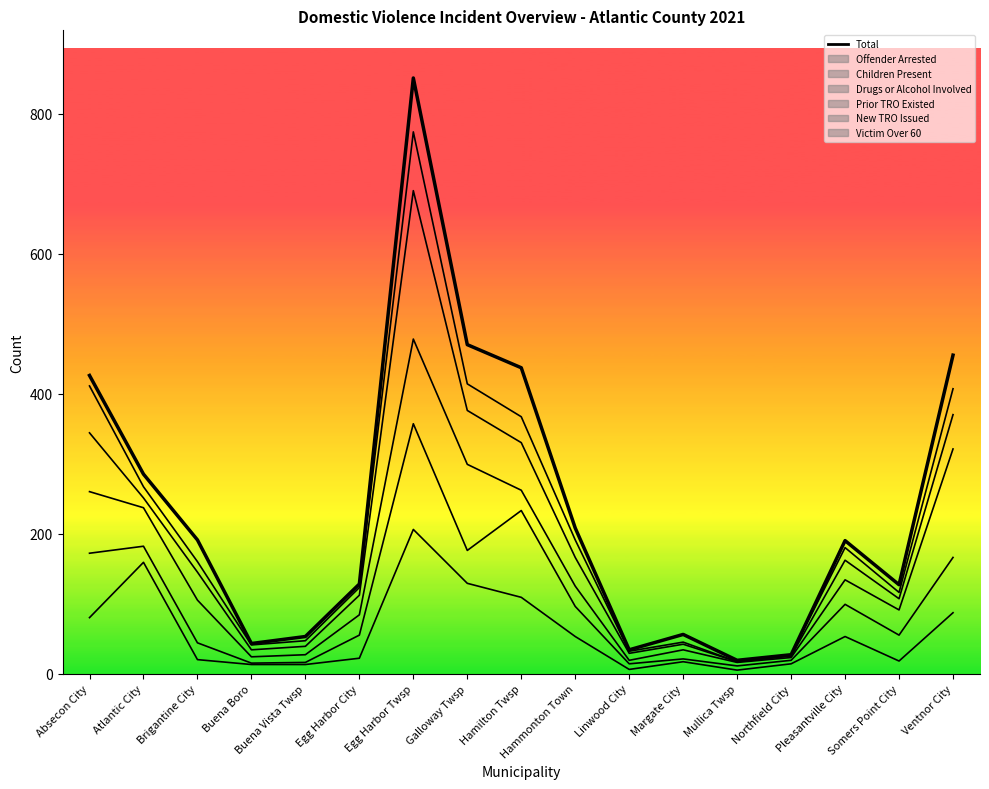

Reading left to right, what are all the values shown in this chart?

426	285	191	43	53	128	851	470	437	208	34	56	19	27	190	127	455